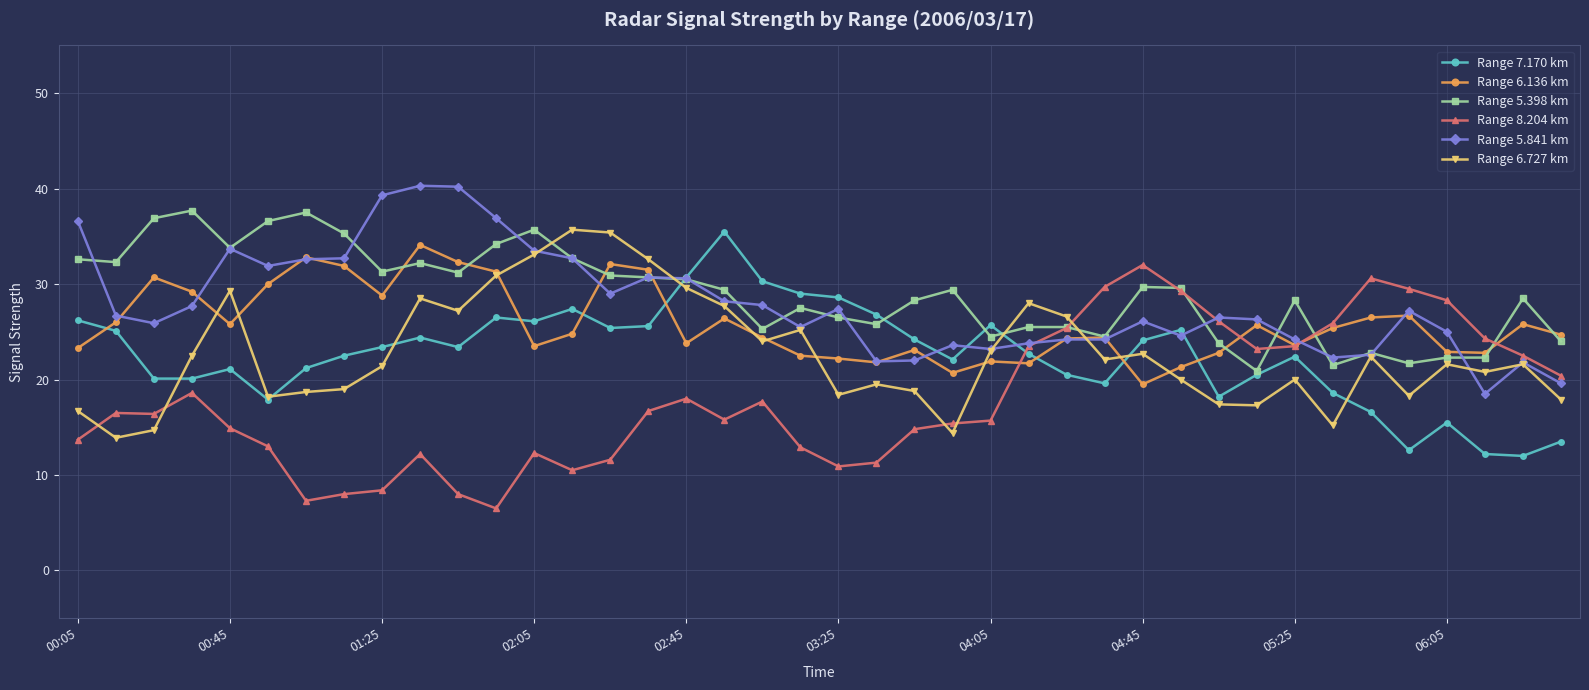

What is the highest value of the Range 5.841 km series?

40.3